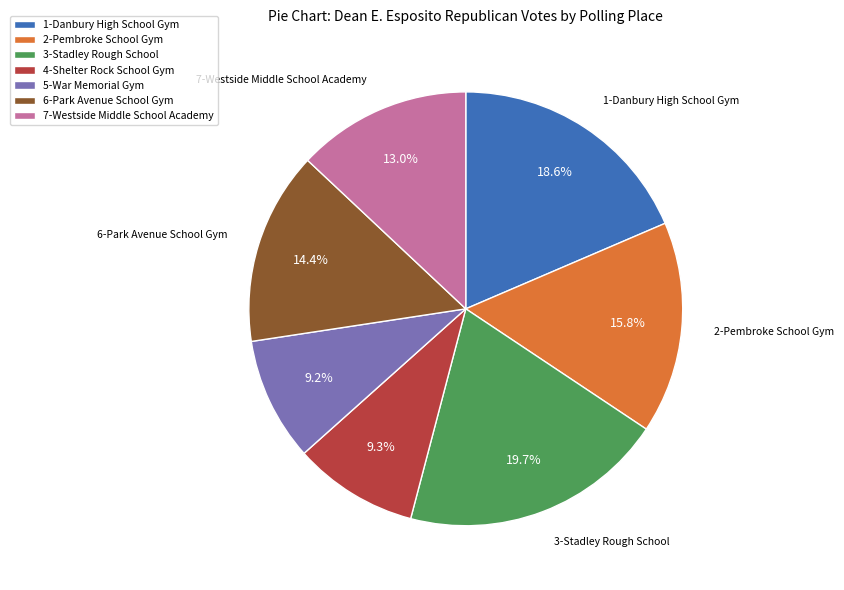

Between 6-Park Avenue School Gym and 2-Pembroke School Gym, which is larger?

2-Pembroke School Gym